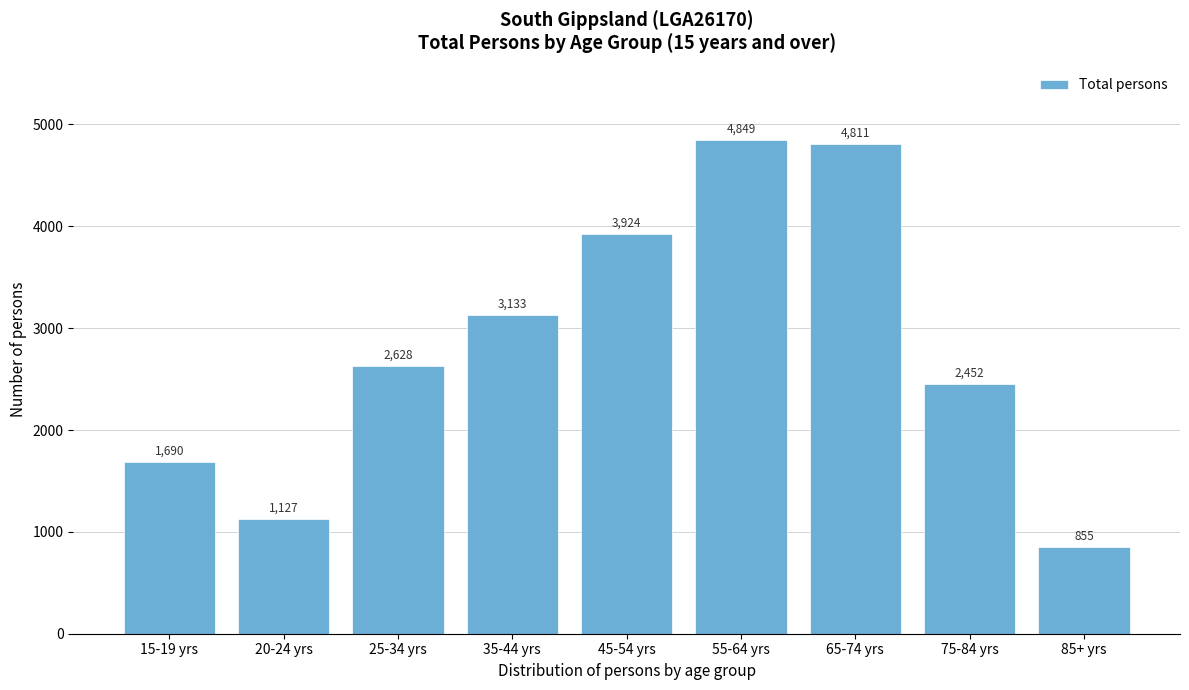

Reading right to left, list all the values displayed in this chart.

85+ yrs=855	75-84 yrs=2452	65-74 yrs=4811	55-64 yrs=4849	45-54 yrs=3924	35-44 yrs=3133	25-34 yrs=2628	20-24 yrs=1127	15-19 yrs=1690